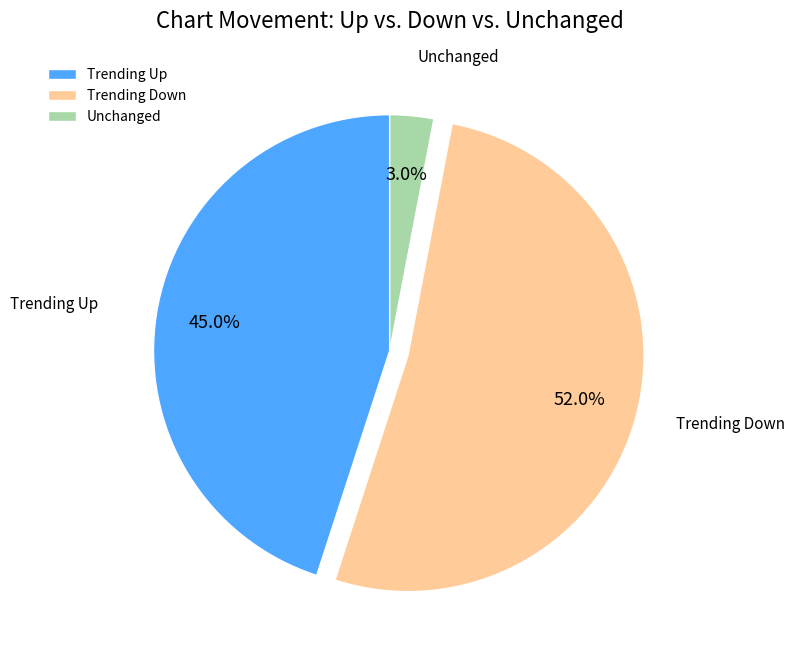

Which has a higher value, Trending Up or Trending Down?

Trending Down